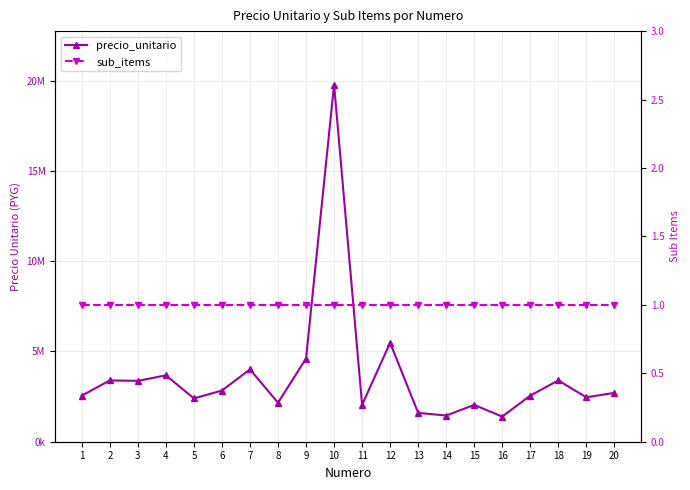

How many lines are shown in the chart?

2